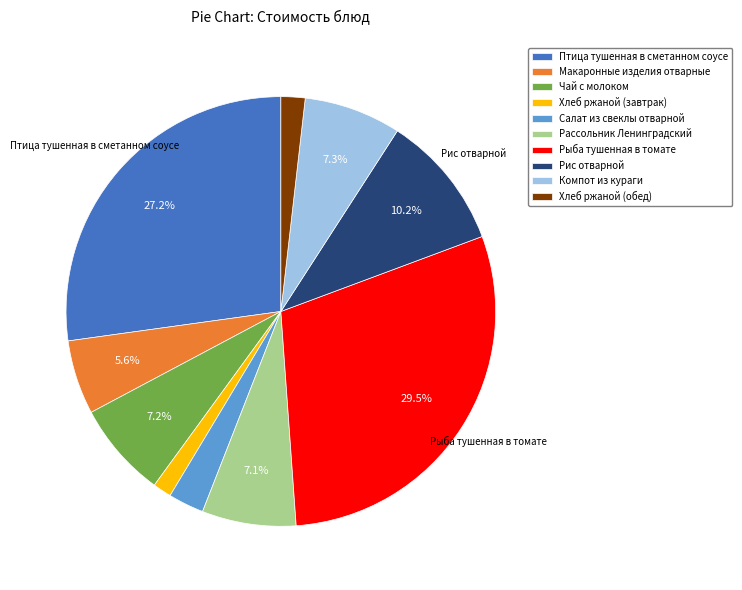

To the nearest percent, what is the combined percentage of Макаронные изделия отварные and Компот из кураги?

13%